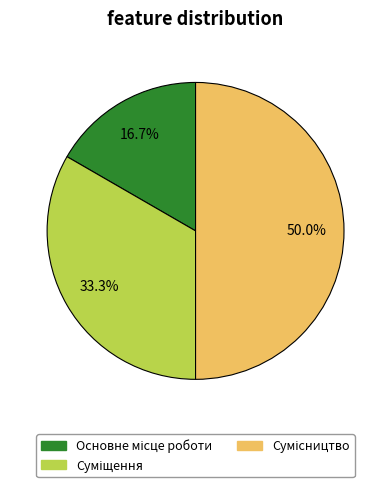

How many segments does this pie chart have?

3